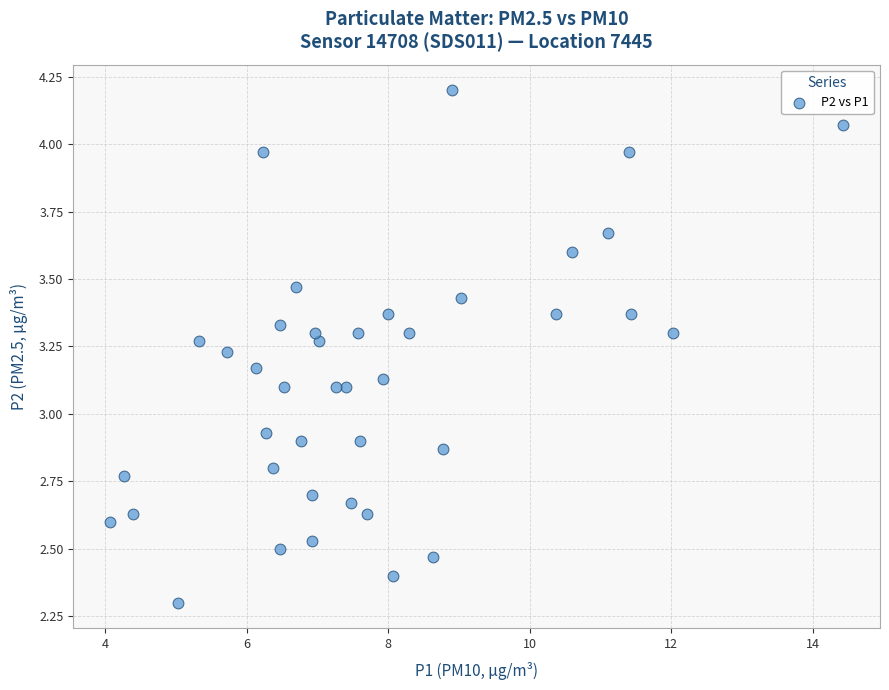

What is the range of X values (max minus min)?

10.4